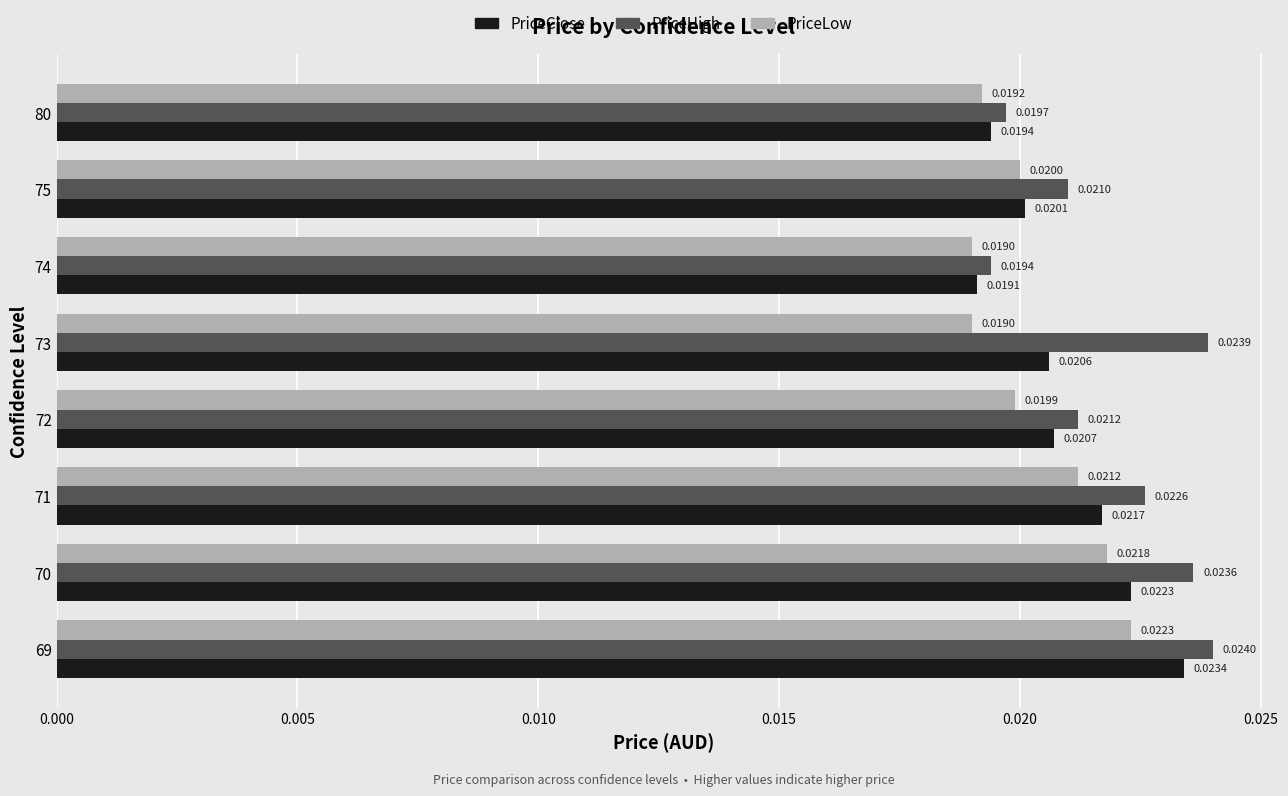

Which series has the widest spread of values?

PriceHigh